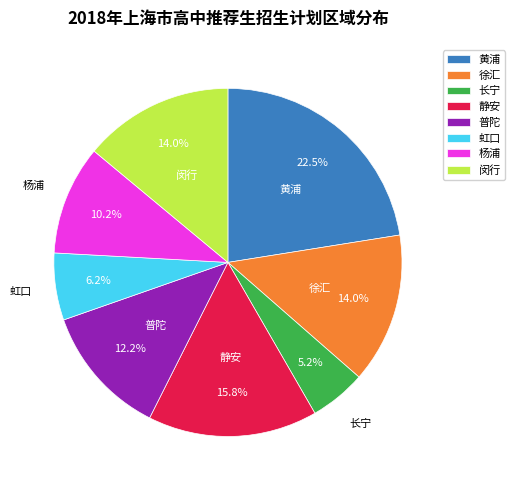

Is it true that 杨浦 is 1% of the pie?

False